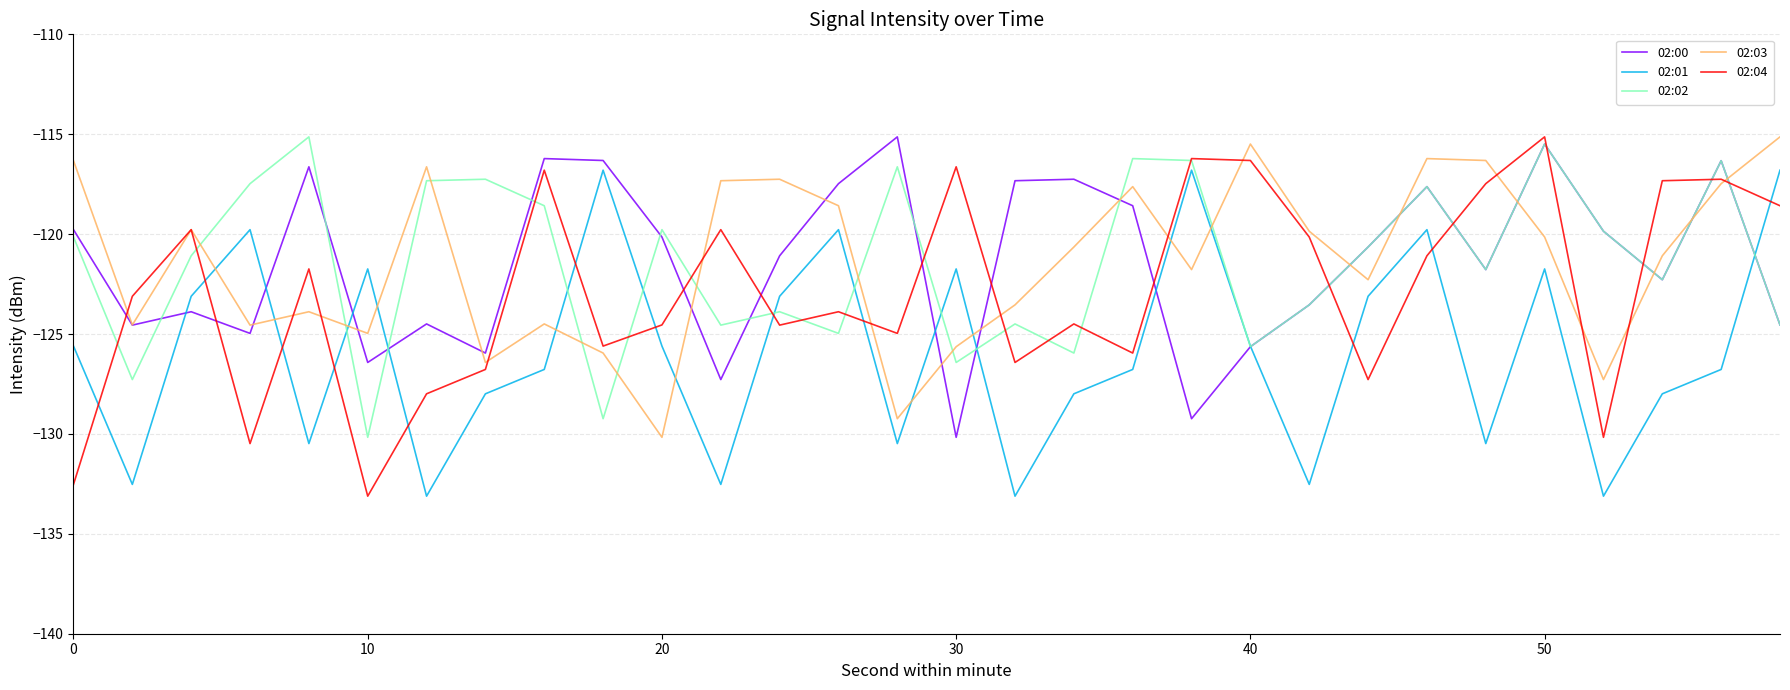

In 02:00, how many points are lower than both neighbors (excluding endpoints)?

9